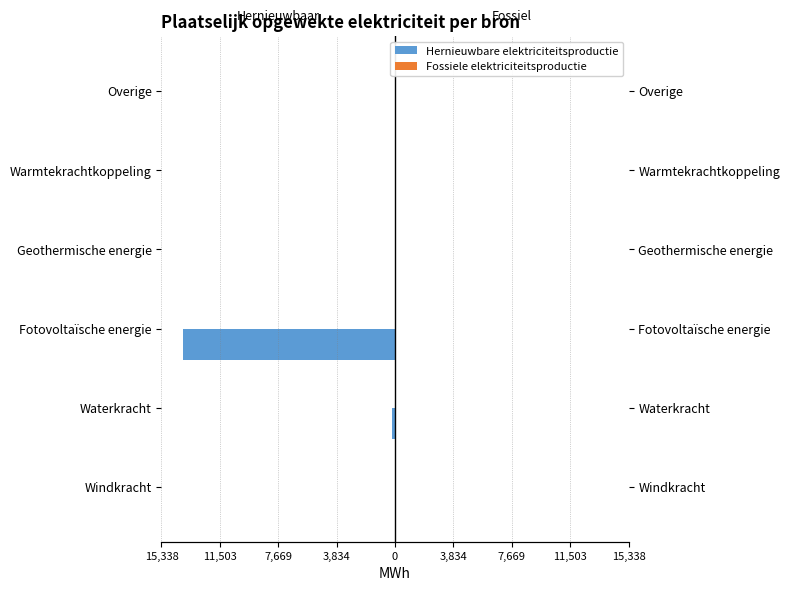

How many series are shown in this chart?

2